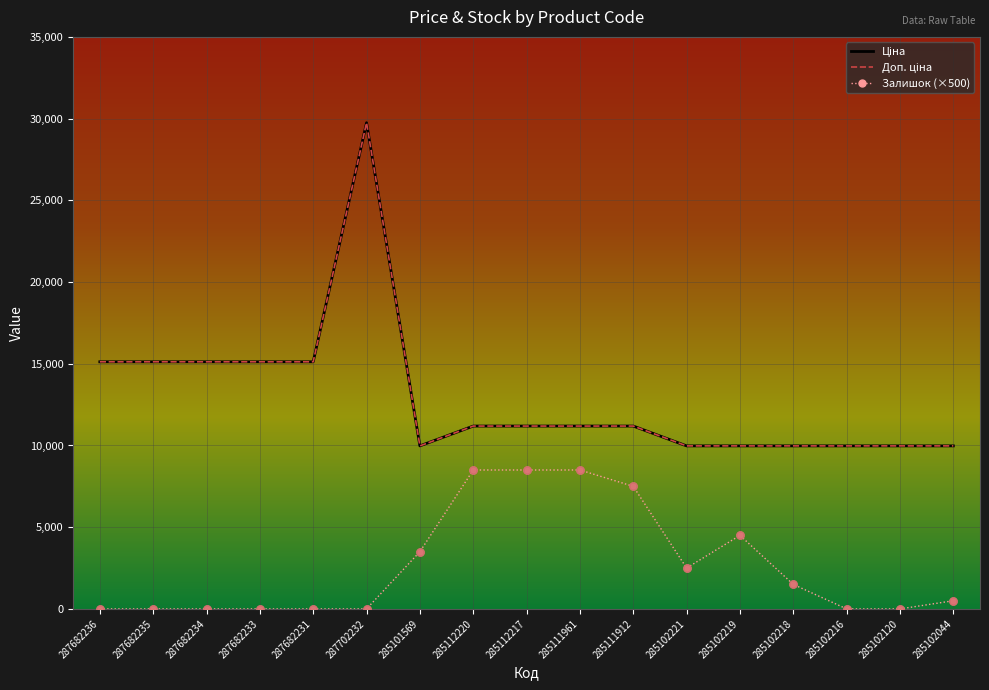

Which series has the largest total across all categories?

Ціна